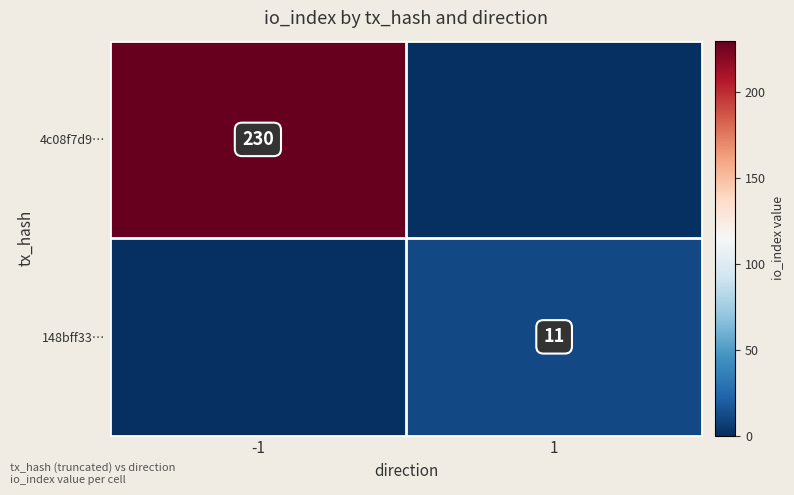

The value of 4c08f7d9… at -1 is 130. True or false?

False